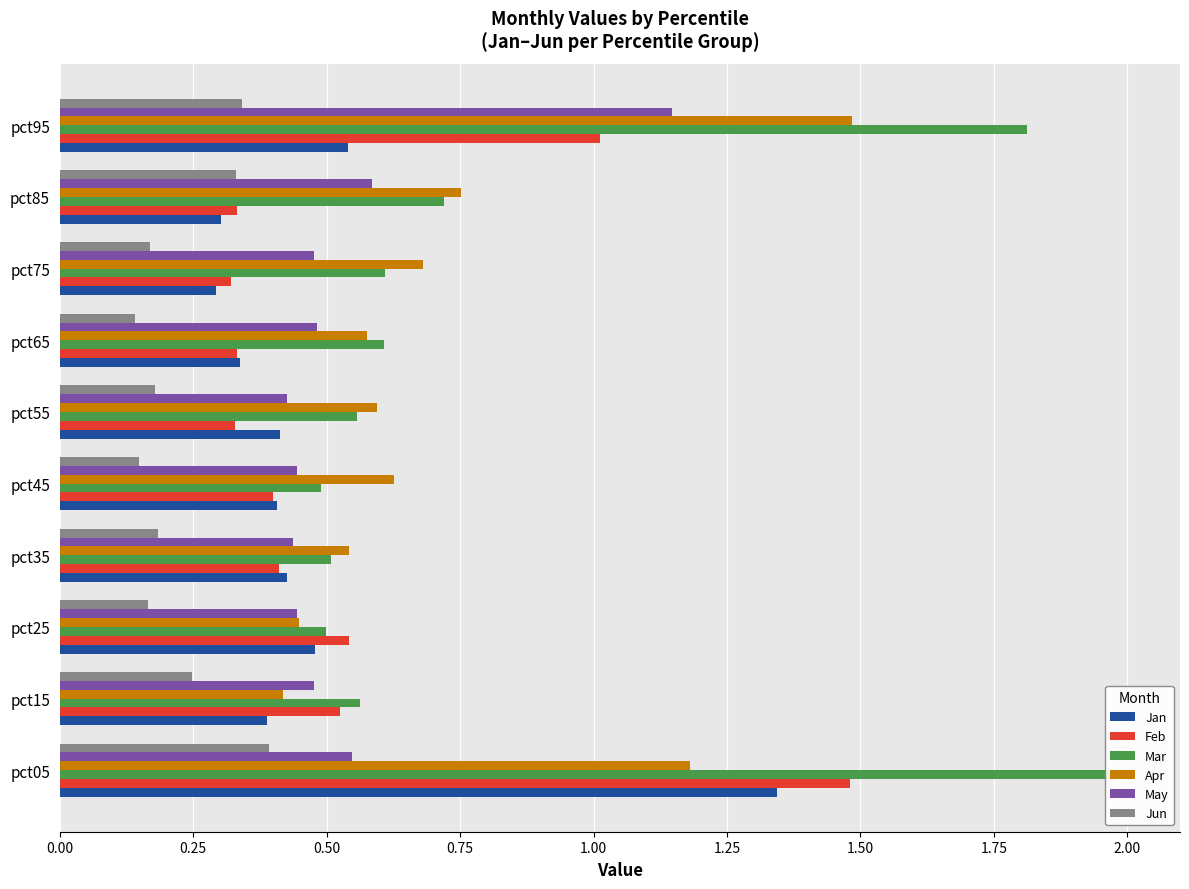

Count the number of categories in the chart.

10